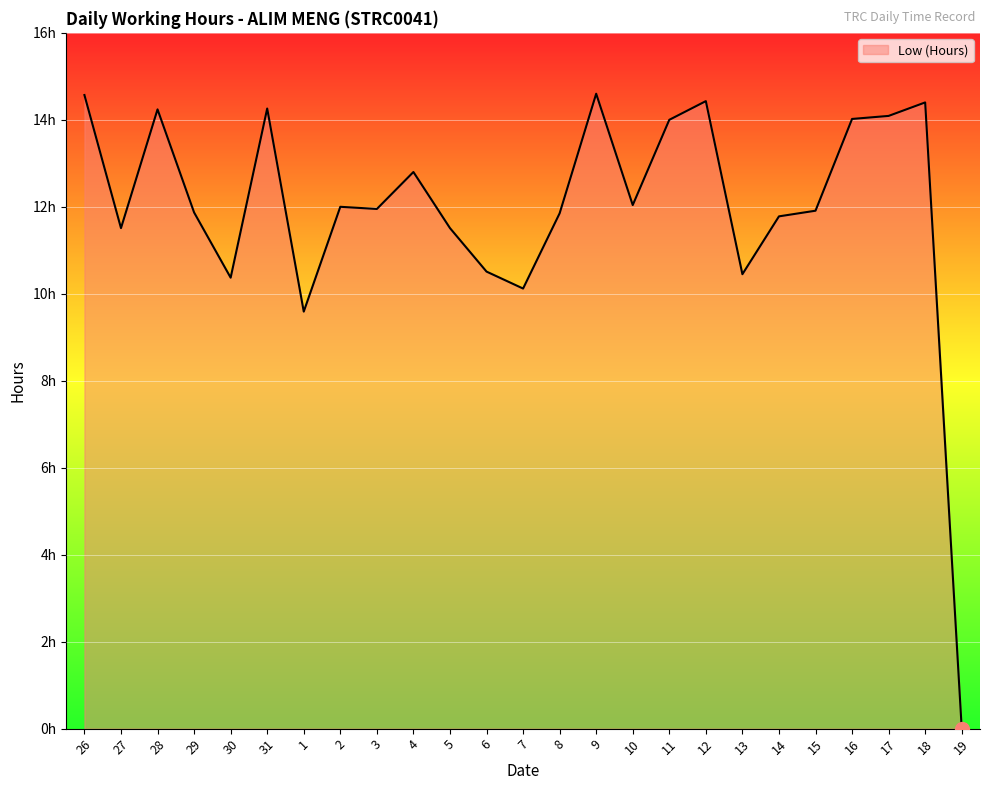

What is the difference between the values at 14 and 7?

1.7